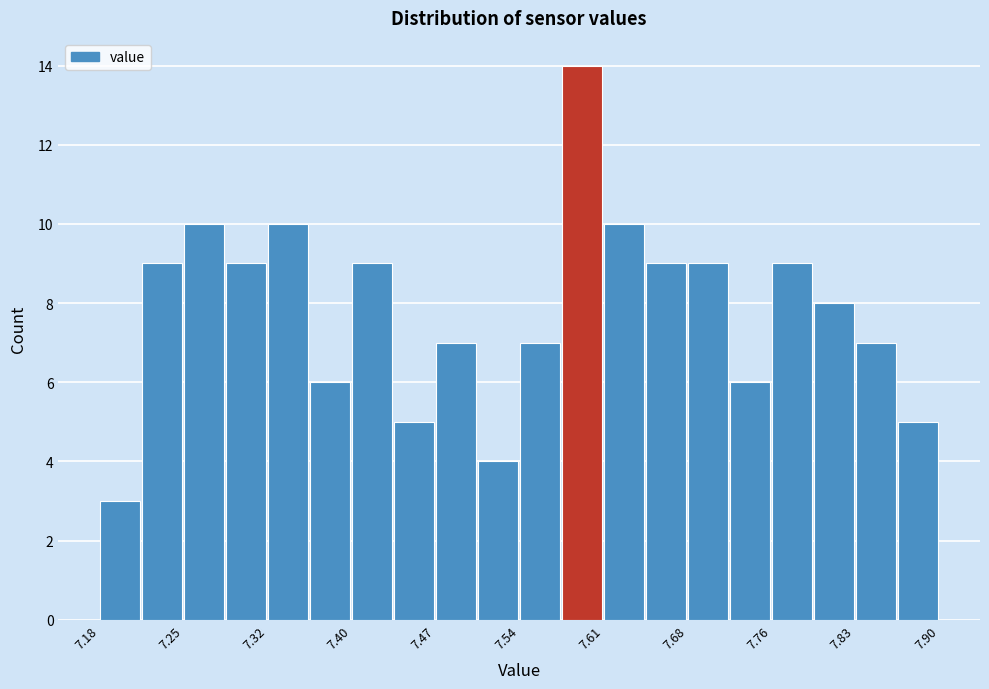

Around what value on the x-axis is the tallest bar? Give the approximate position of its centre, as read against the axis.

7.59